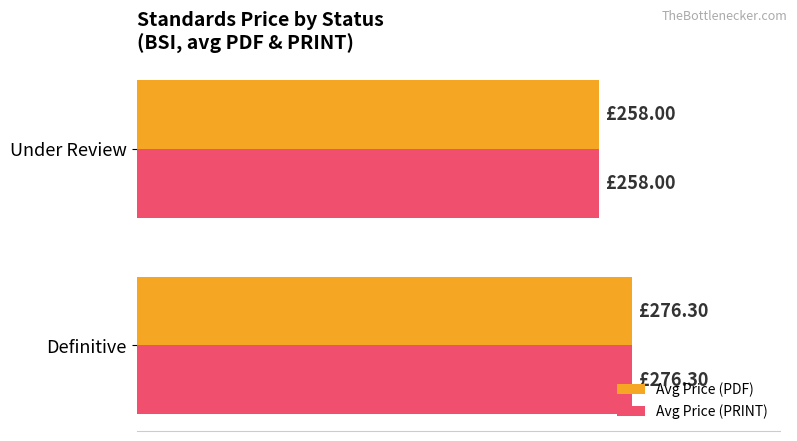

What are all the series names shown in the legend?

Avg Price (PDF), Avg Price (PRINT)